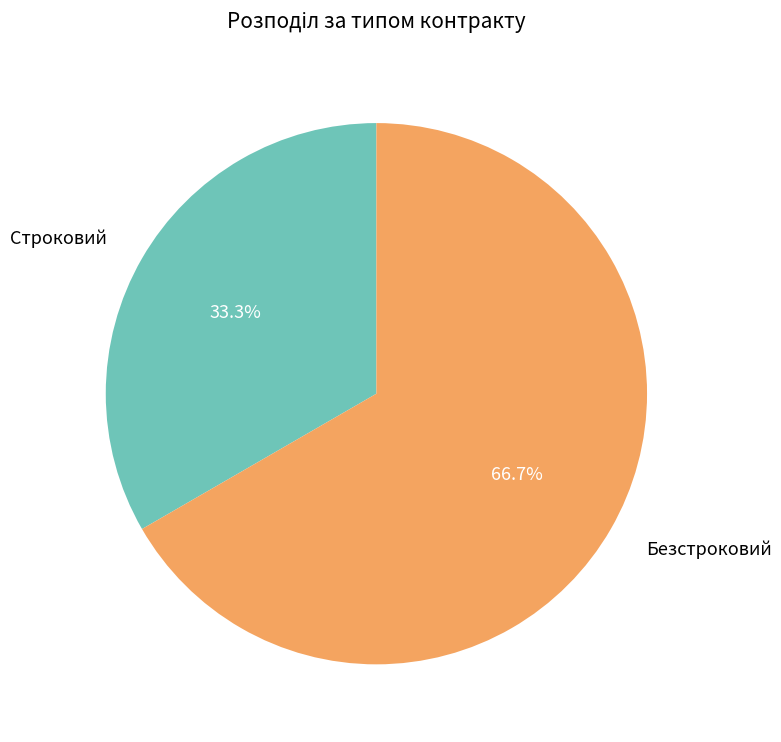

True or false: Строковий accounts for 33% of the total.

True